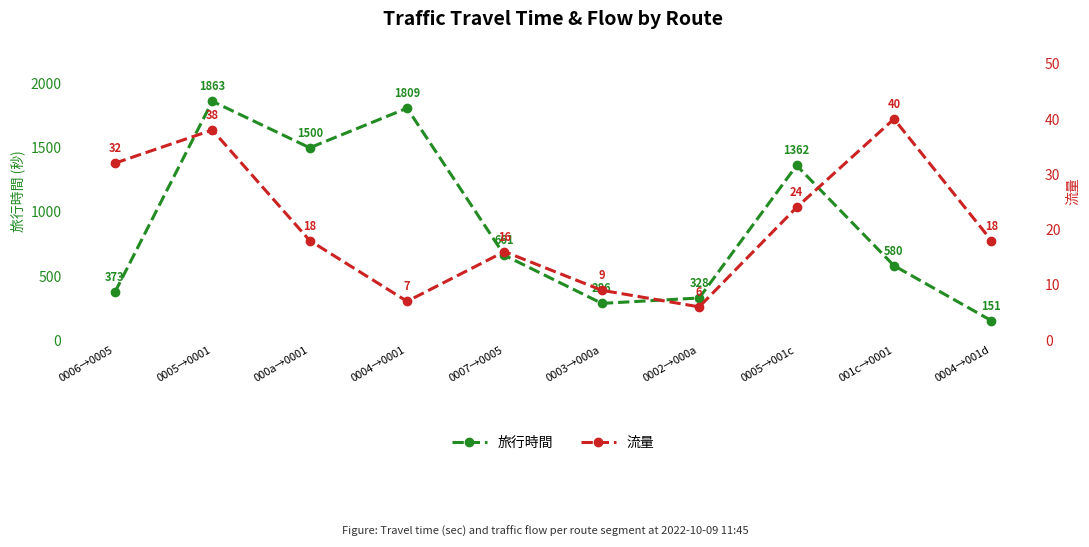

The value of 旅行時間 at 0004→0001 is 1809. True or false?

True